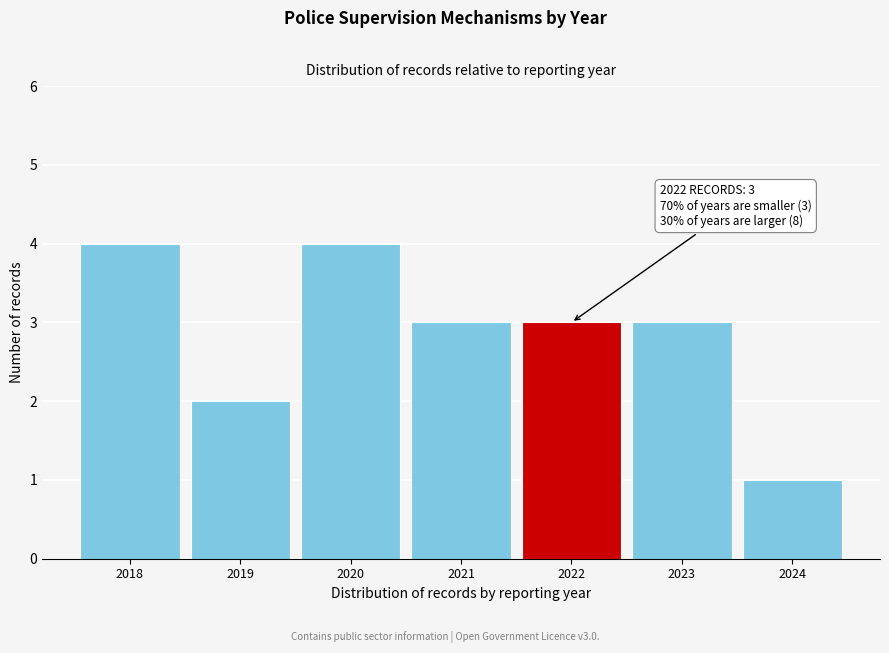

Reading right to left, transcribe all the data shown in this chart.

1	3	3	3	4	2	4